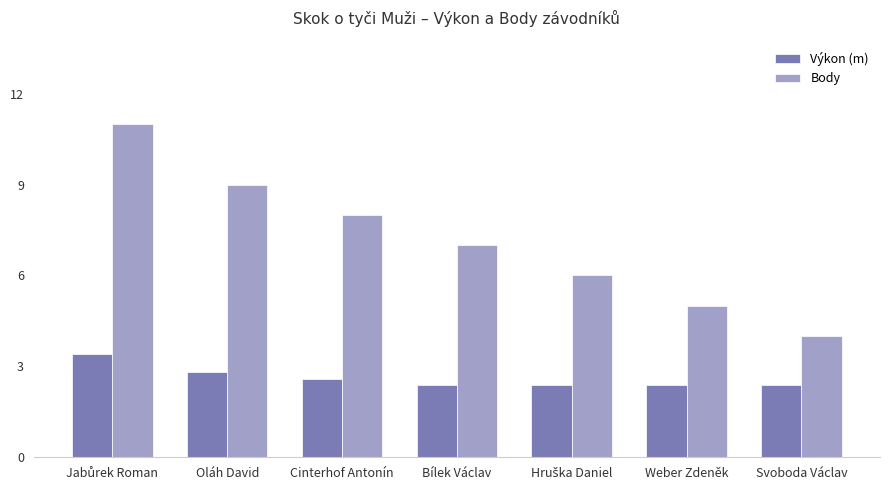

Reading left to right, what are all the values shown in this chart?

Výkon (m): 3.4	2.8	2.6	2.4	2.4	2.4	2.4
Body: 11.0	9.0	8.0	7.0	6.0	5.0	4.0